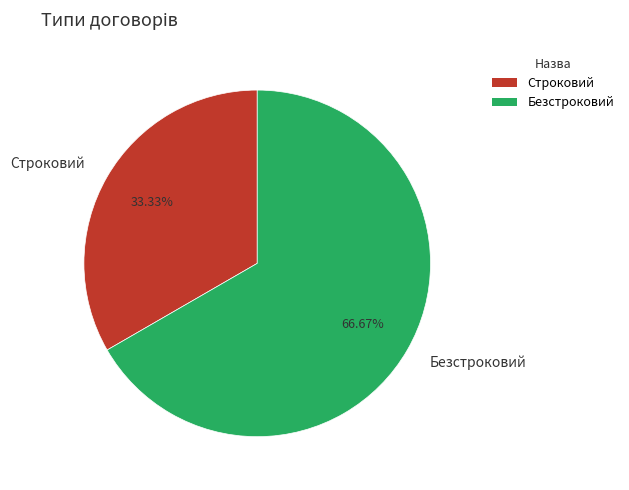

To the nearest percent, what is the combined percentage of Безстроковий and Строковий?

100%